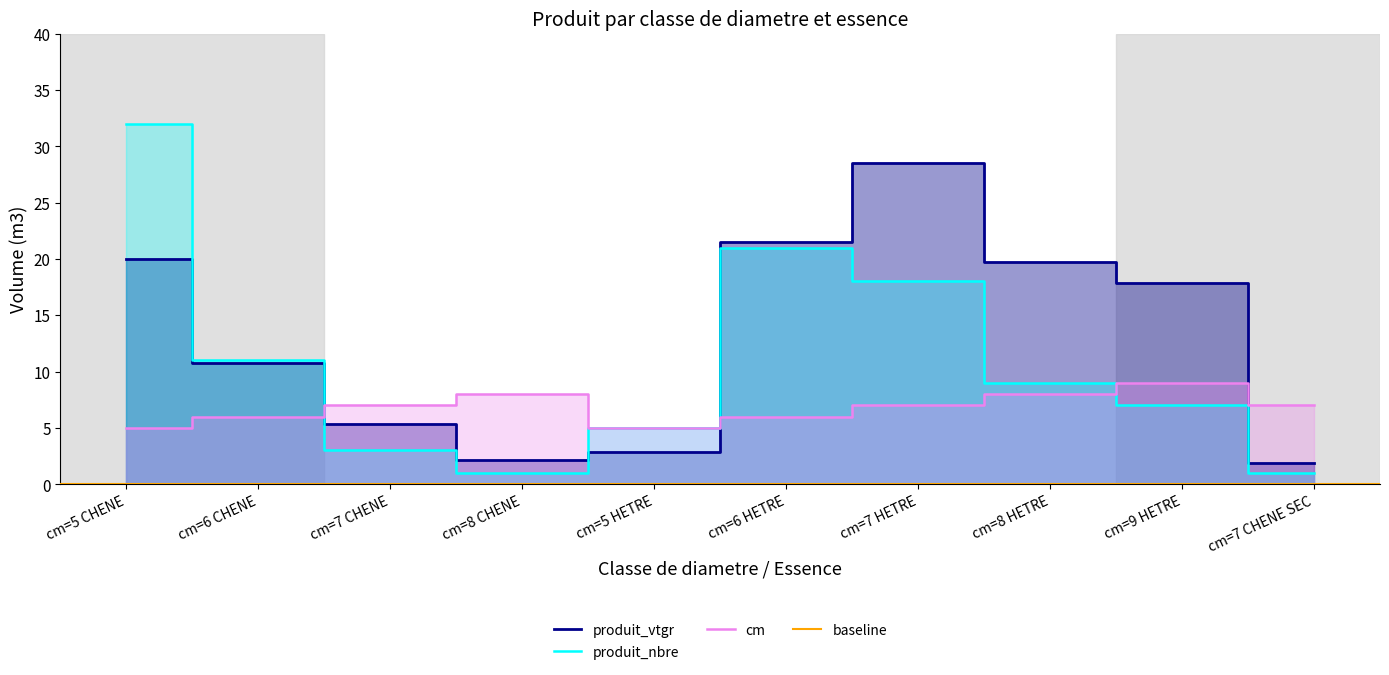

The value of cm at cm=6 CHENE is 8.4. True or false?

False